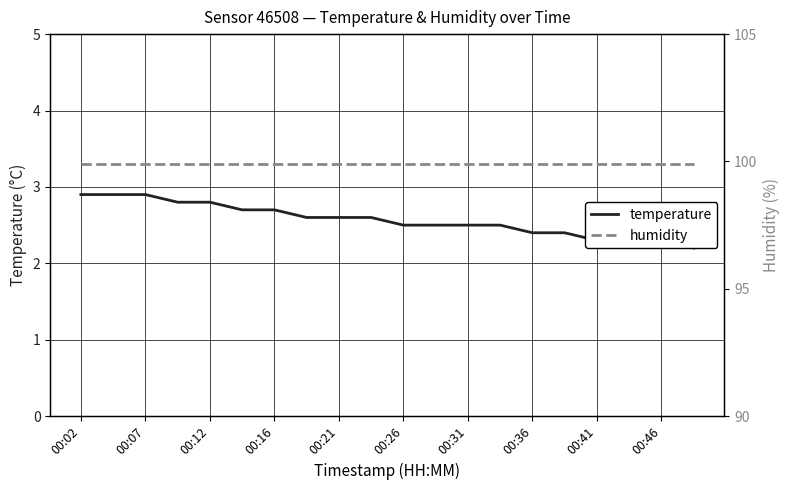

What is the label of the 1st point from the left?

00:02